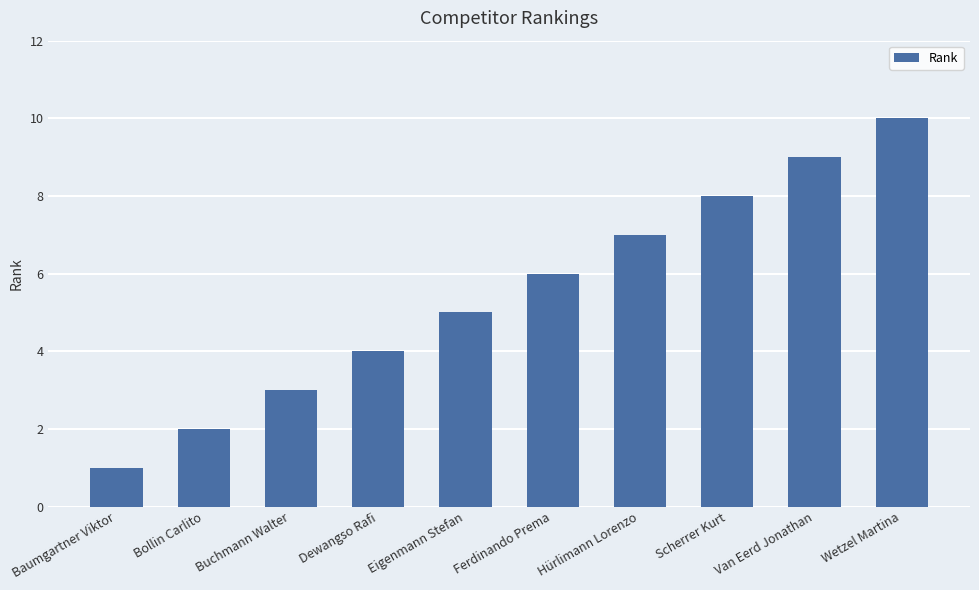

Does the chart contain stacked bars?

No